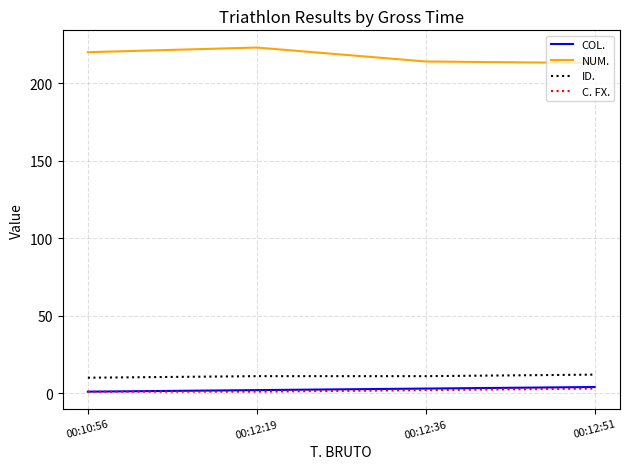

What is the average value of the C. FX. series?

2